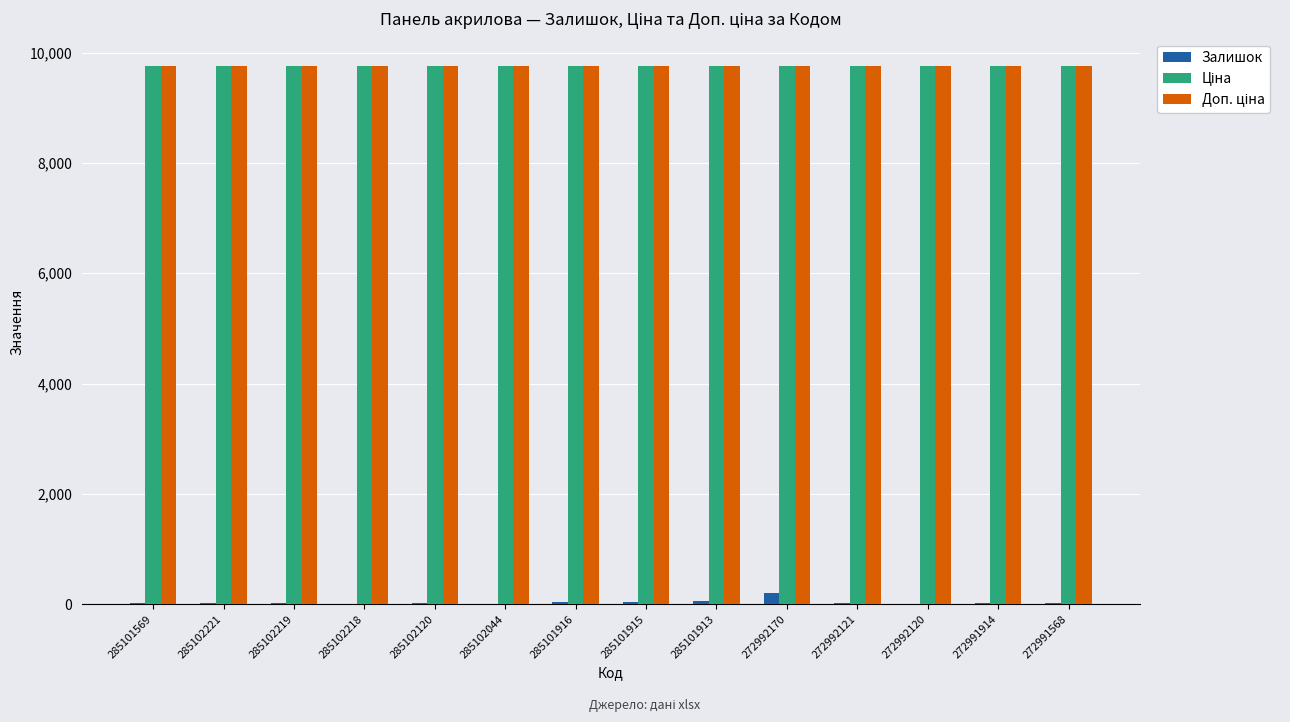

True or false: Залишок has a value of 16.0 at 285102221.

True